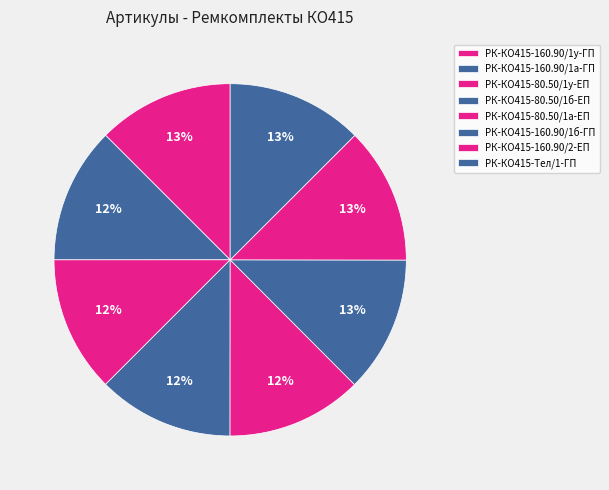

How many segments does this pie chart have?

8